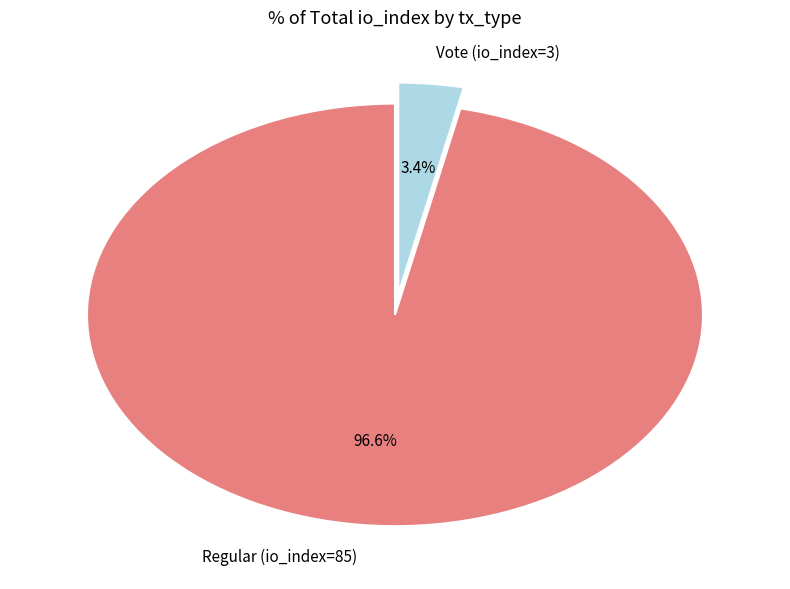

Is the sum of Regular (io_index=85) and Vote (io_index=3) greater than half?

Yes